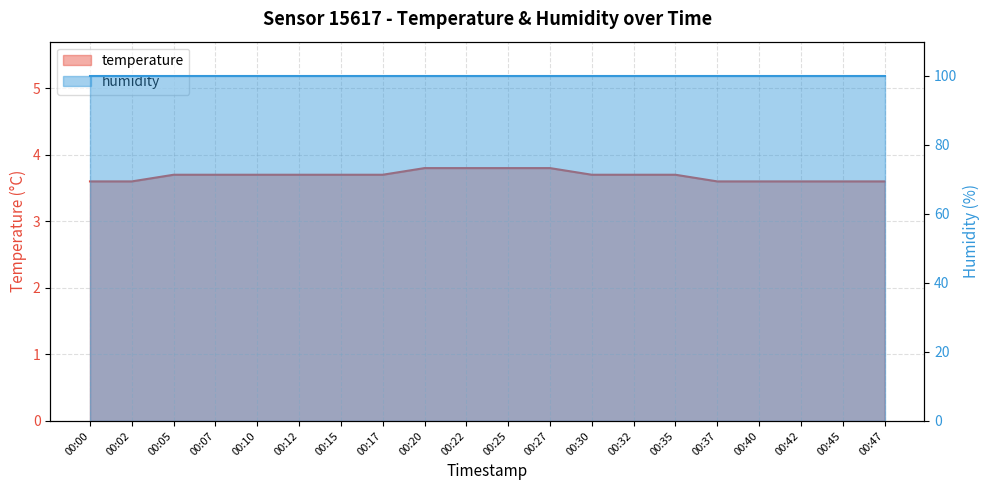

List the labels in order of value, largest first.

00:20, 00:22, 00:25, 00:27, 00:05, 00:07, 00:10, 00:12, 00:15, 00:17, 00:30, 00:32, 00:35, 00:00, 00:02, 00:37, 00:40, 00:42, 00:45, 00:47